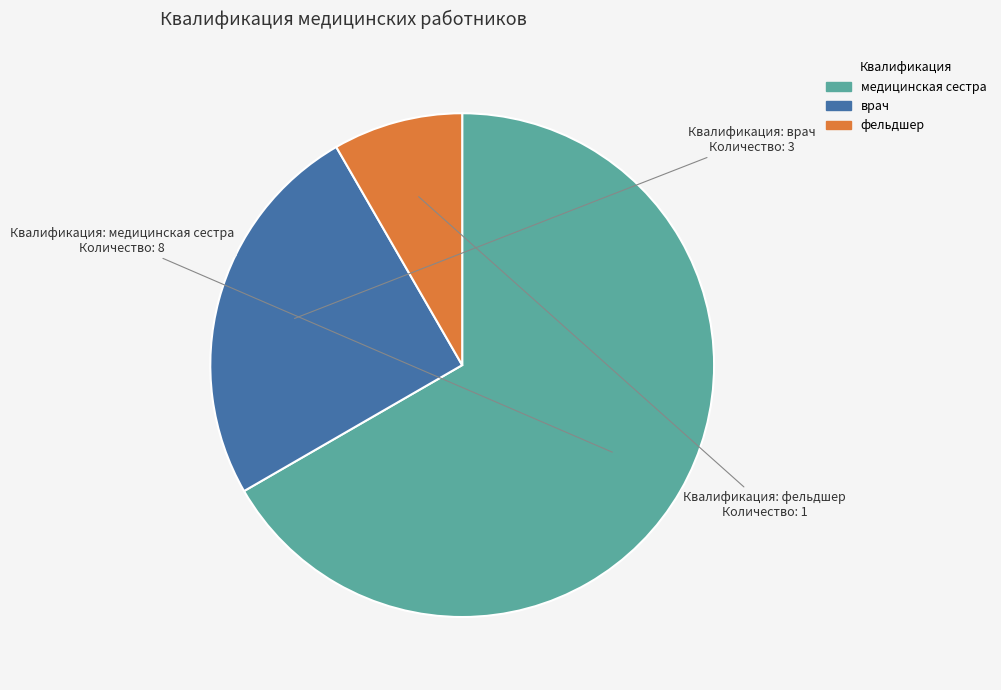

Is there any slice that represents more than half of the pie?

Yes